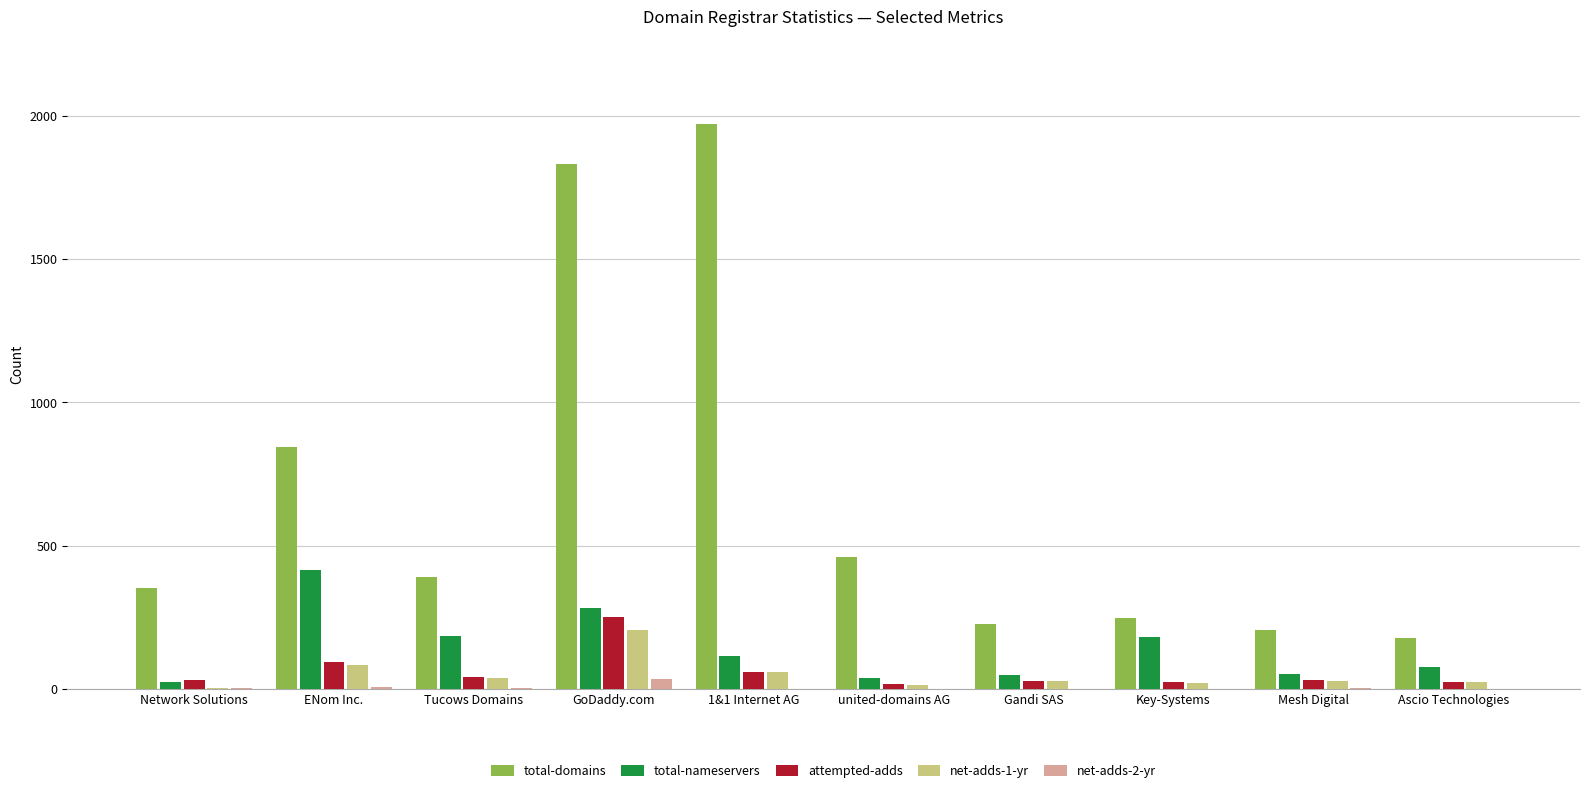

Which series has the largest range (max minus min)?

total-domains